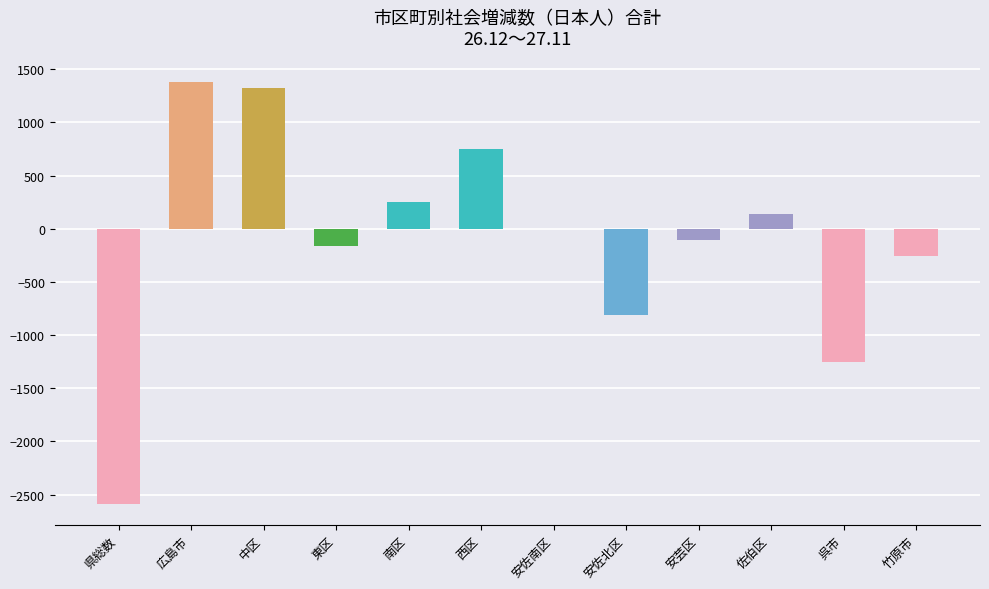

Which has a higher value, 東区 or 広島市?

広島市